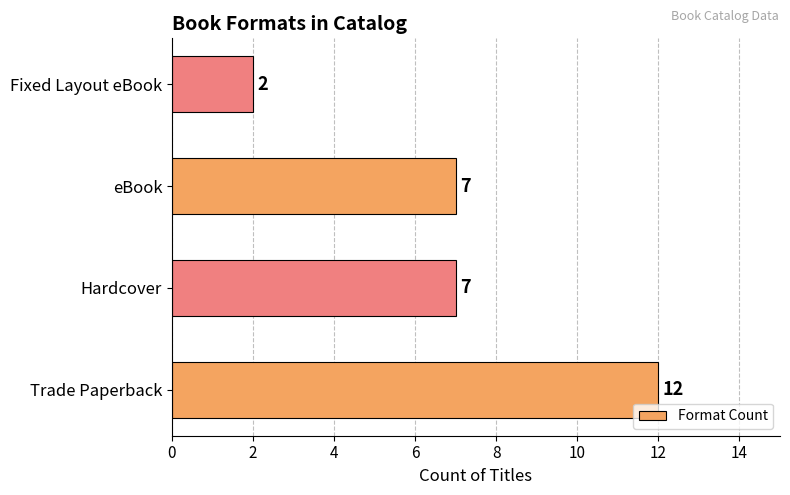

Is it true that the value at Hardcover is 7?

True